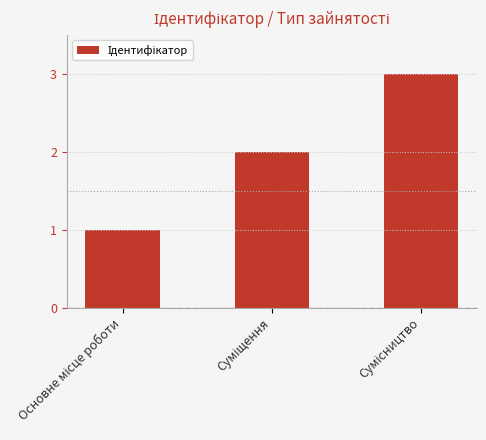

What is the value of the 2nd bar from the left?

2